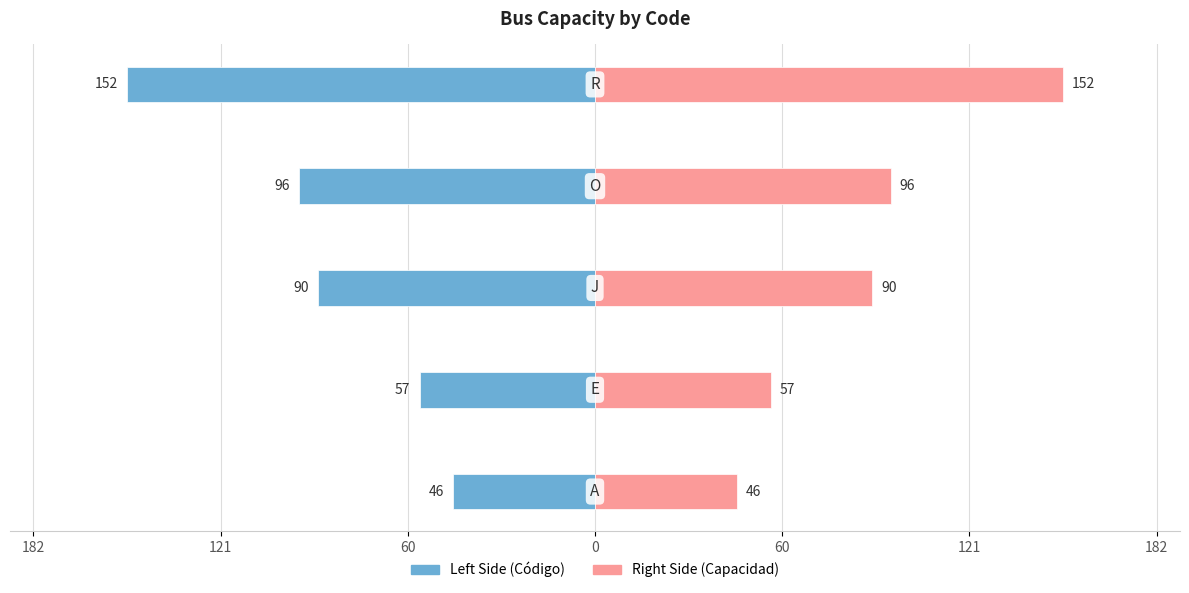

Is the value of Left Side at 60 greater than the value of Right Side at 60?

No